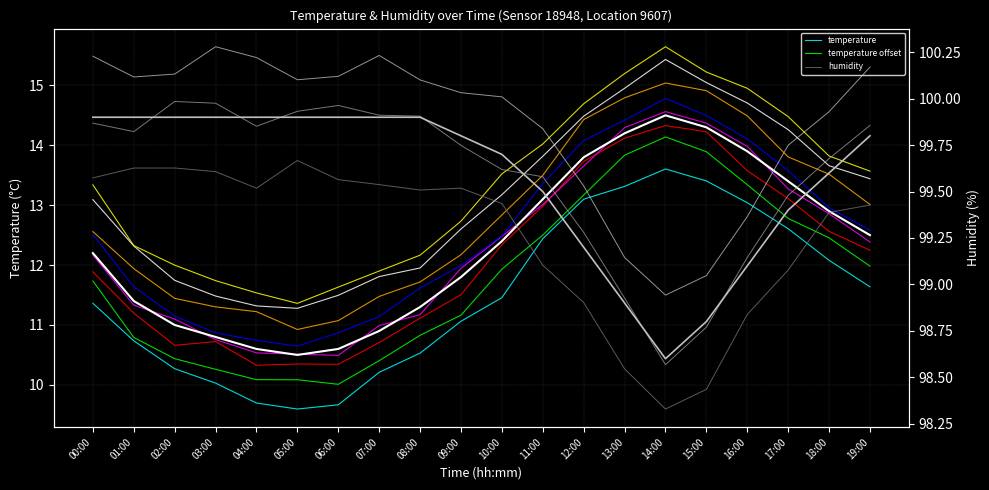

What is the label of the 10th point from the right?

10:00